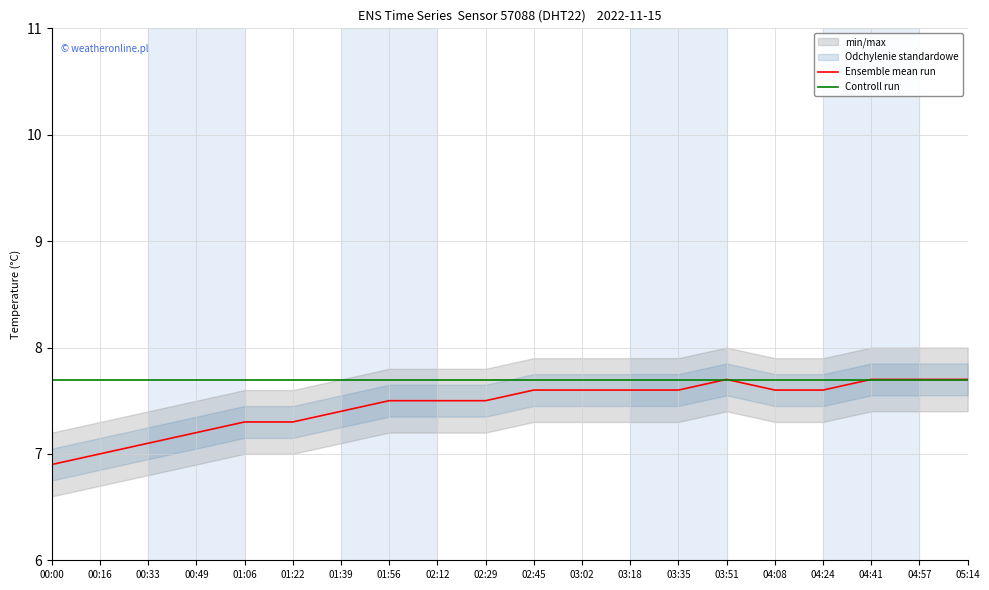

List the series in order of their overall mean, highest first.

Controll run, Ensemble mean run